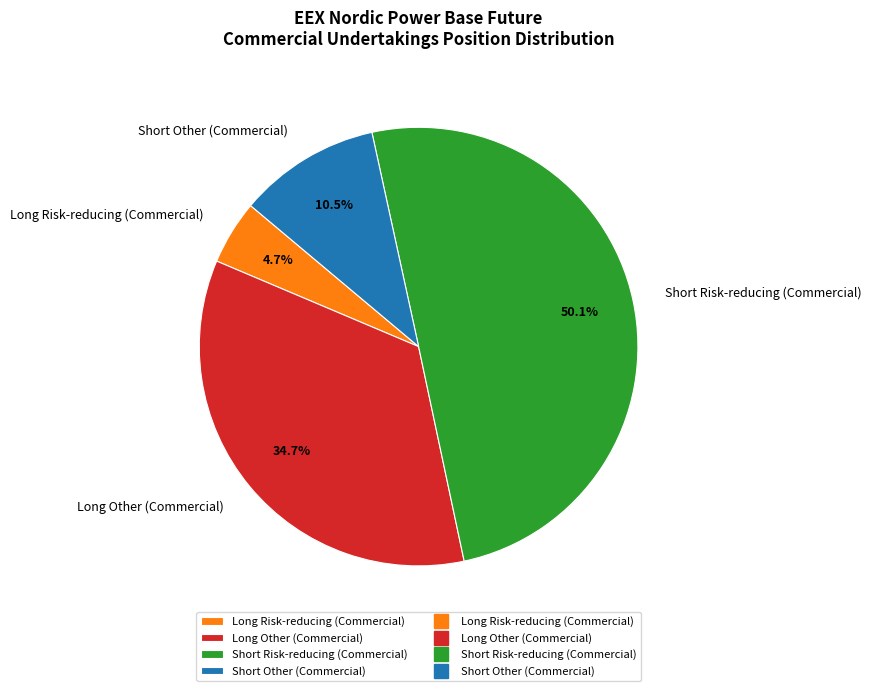

To the nearest percent, what is the difference between the Long Risk-reducing (Commercial) and Short Risk-reducing (Commercial) slice percentages?

45%